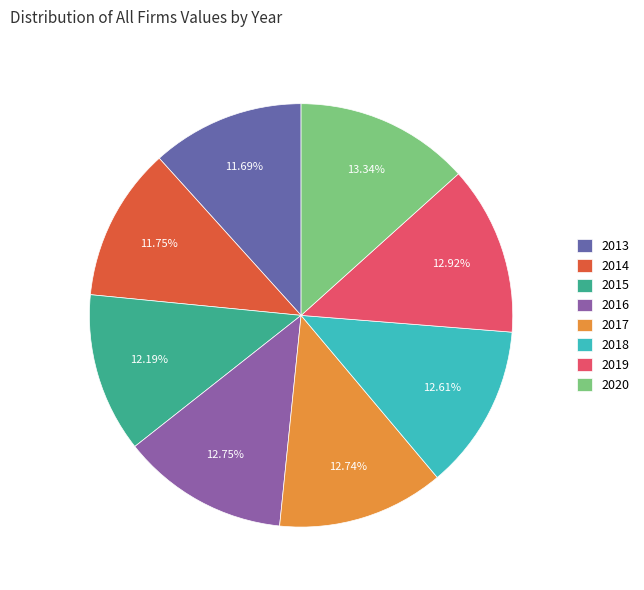

What percentage is the 2017 slice, to the nearest percent?

13%